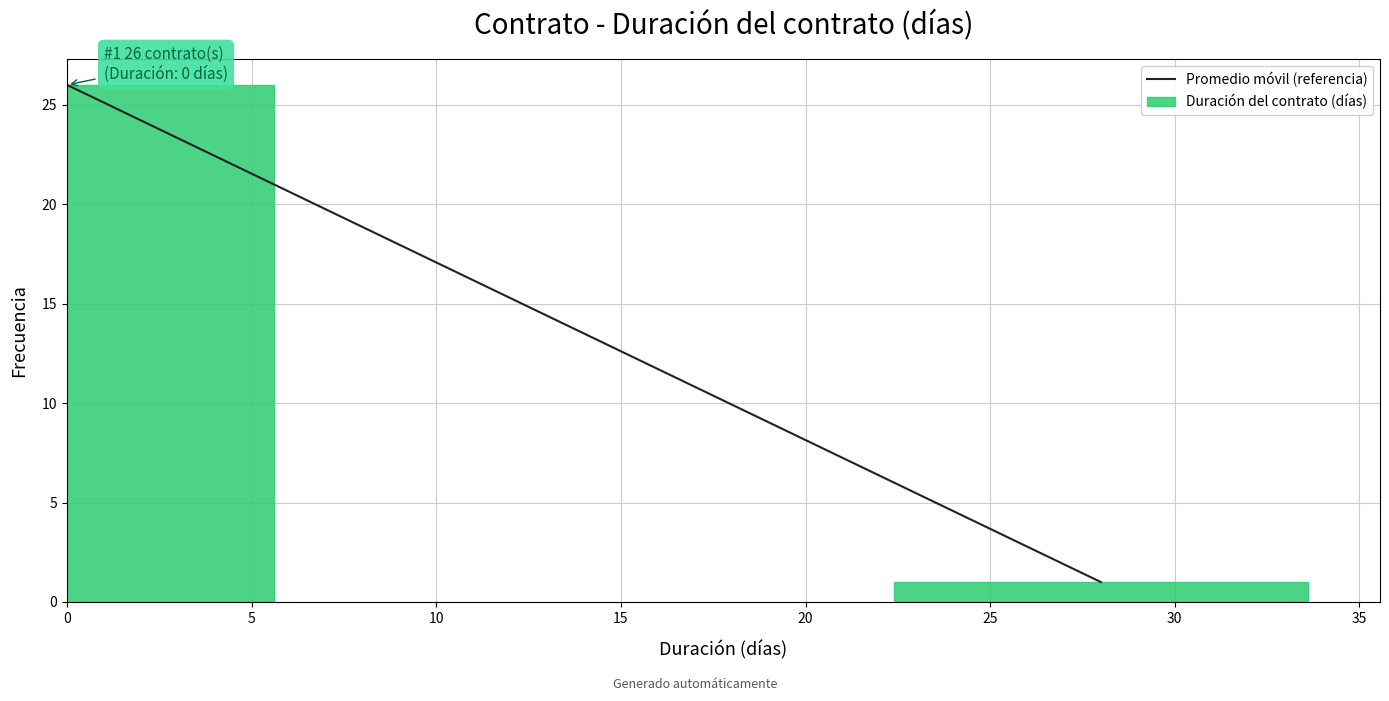

Reading left to right, transcribe all the data shown in this chart.

26	1